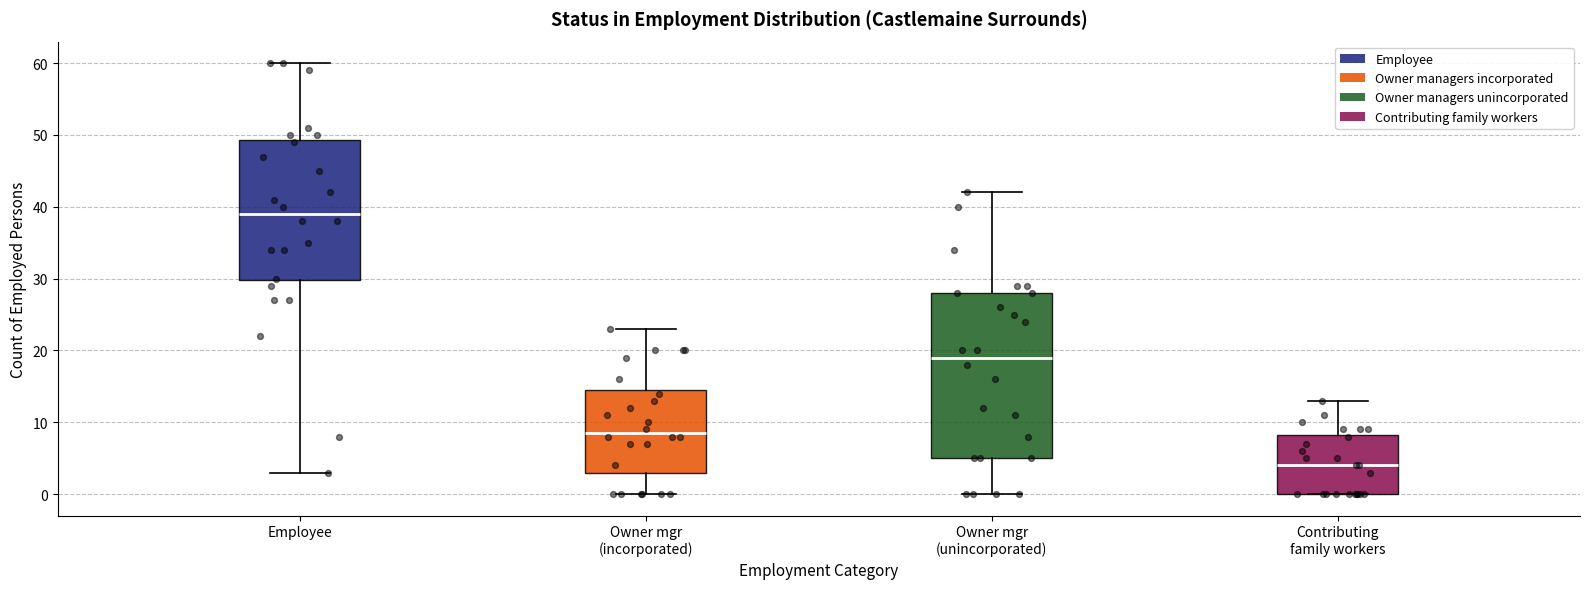

Reading left to right, transcribe this box plot: for each box, give where its median line is, the range the box spans, and where its two whiskers end, as read against the y-axis. The values are not printed on the chart, so give them approximately, as read against the axis.

Employee: median 39, box 30 to 49, whiskers 3 to 60
Owner mgr (incorporated): median 9, box 3 to 15, whiskers 0 to 23
Owner mgr (unincorporated): median 19, box 5 to 28, whiskers 0 to 42
Contributing family workers: median 4, box 0 to 8, whiskers 0 to 13